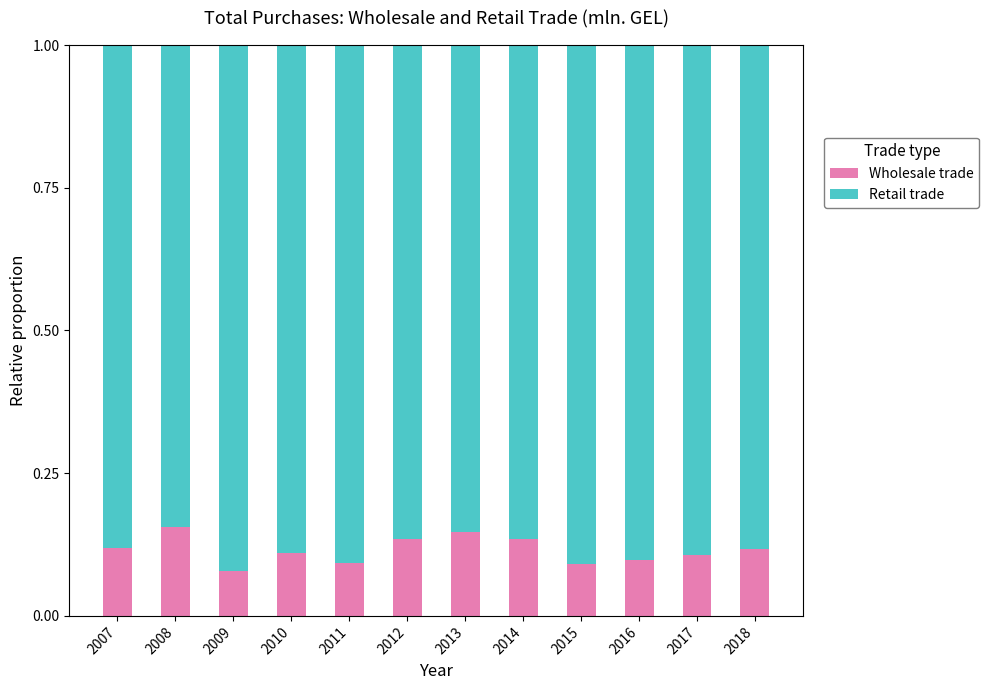

Is it true that Wholesale trade equals 0.1 at 2016?

True